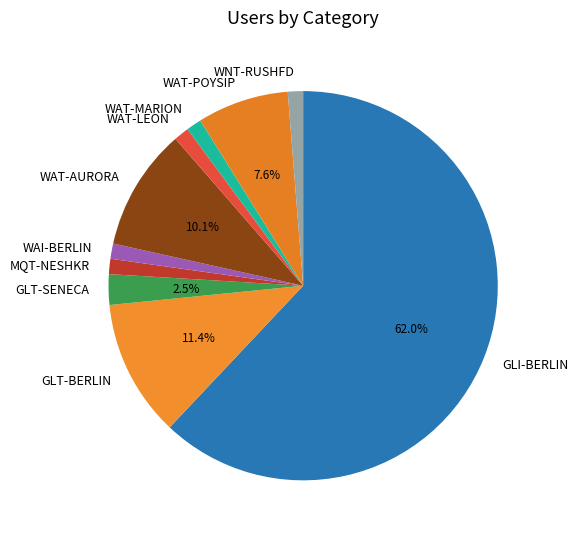

Is it true that WAI-BERLIN is 1% of the pie?

True